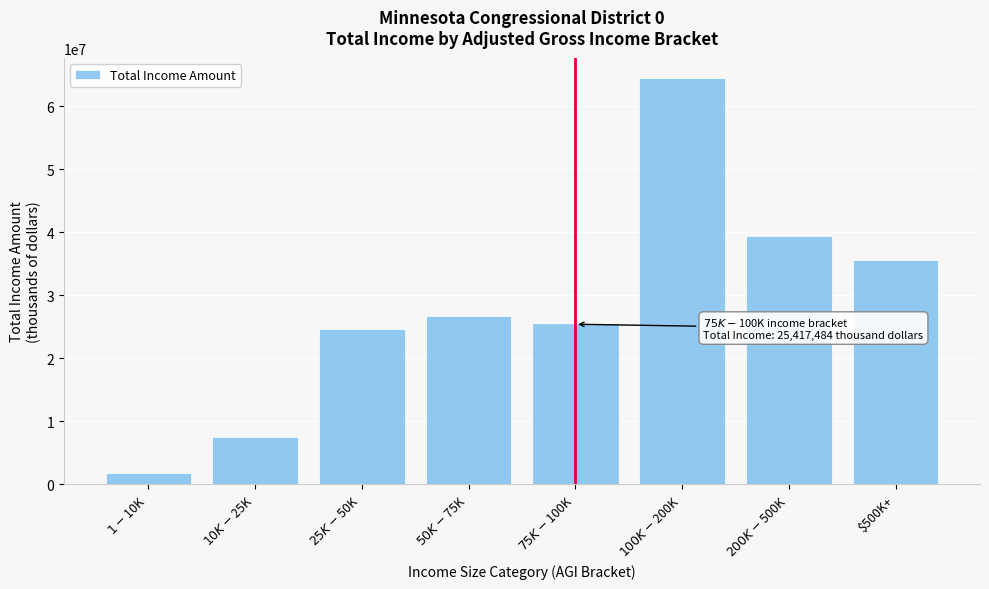

Reading left to right, transcribe all the data shown in this chart.

1748174	7605916	24584375	26665015	25417484	64474974	39353327	35626285